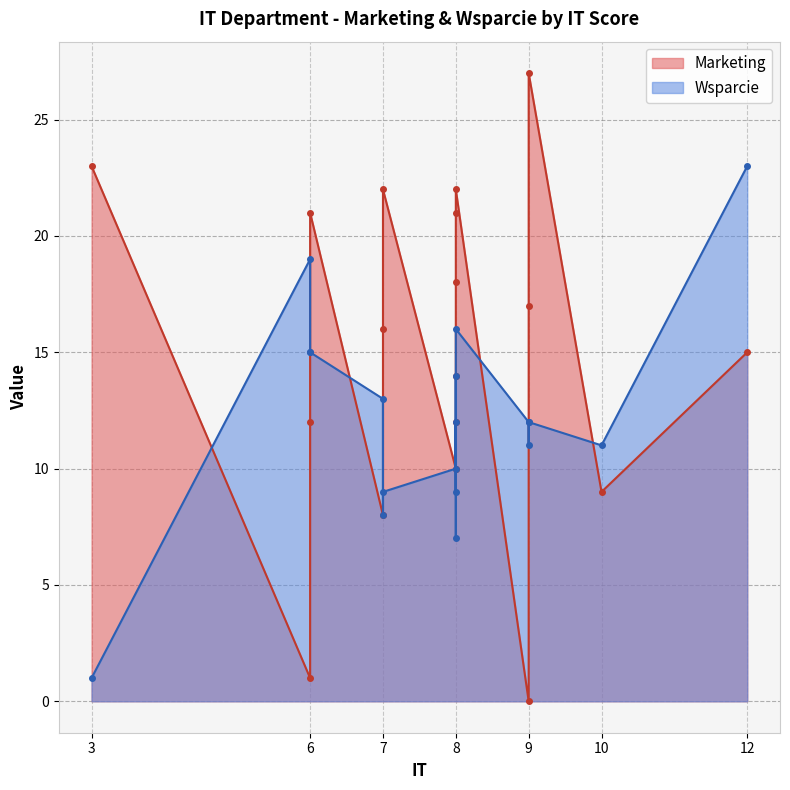

What is the difference between the Marketing values at 9 and 8?

14